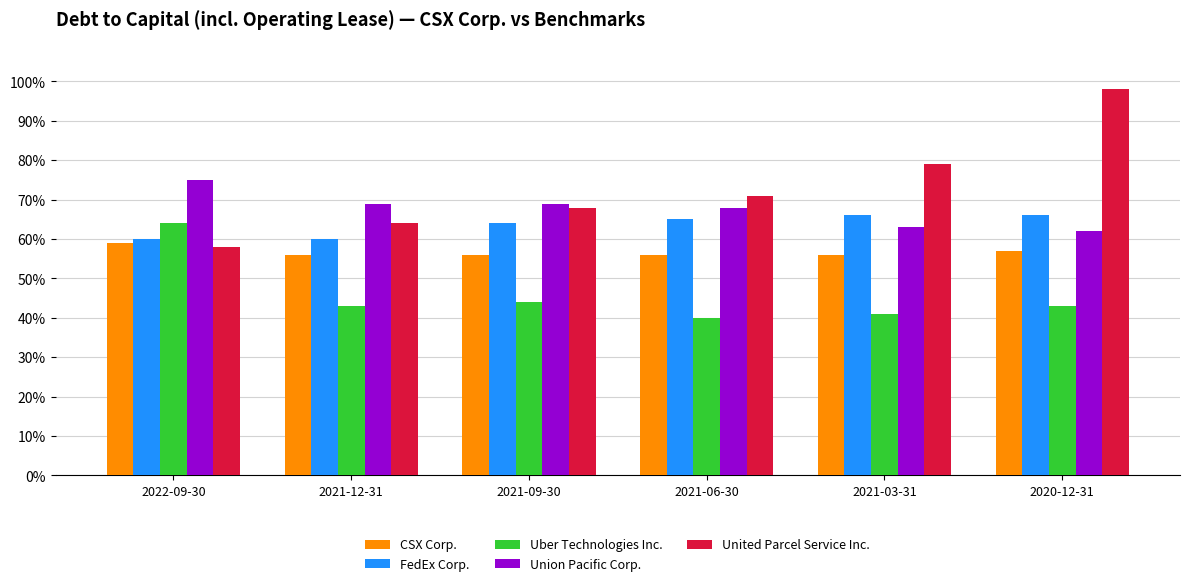

List the series in order of their overall mean, lowest first.

Uber Technologies Inc., CSX Corp., FedEx Corp., Union Pacific Corp., United Parcel Service Inc.